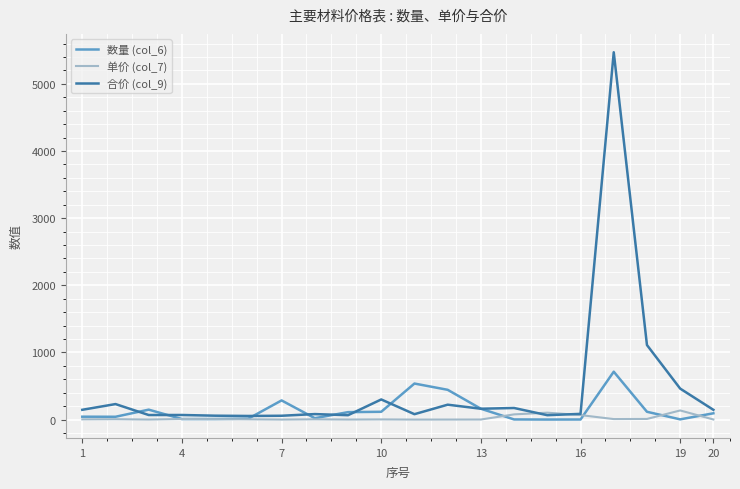

Which series has the widest spread of values?

合价 (col_9)